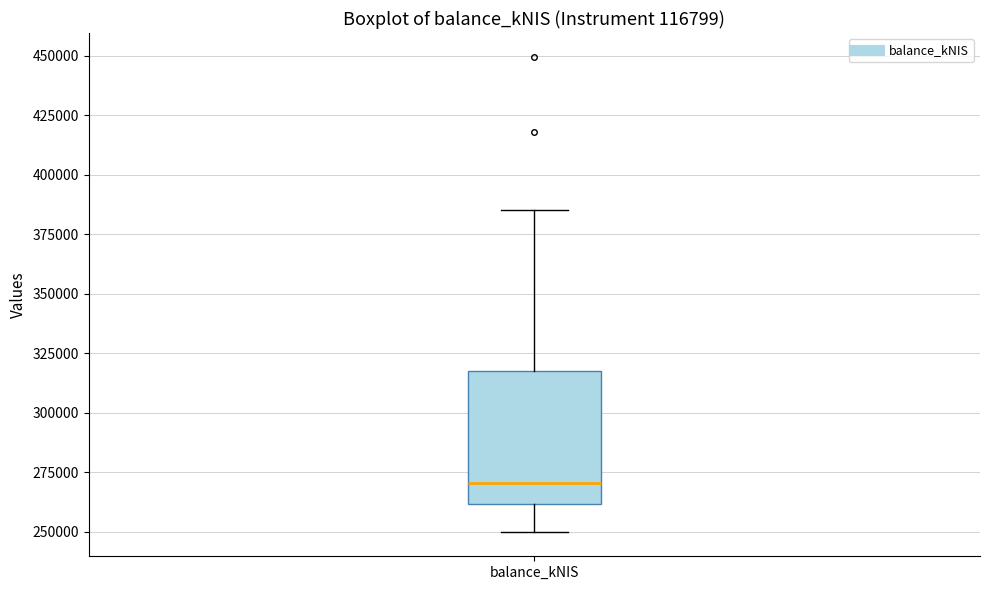

Read this box plot against the y-axis: the position of the median line, the range covered by the box, and the ends of both whiskers. The values are not printed on the chart, so give them approximately, as read against the axis.

median 270000, box 260000 to 320000, whiskers 250000 to 385000